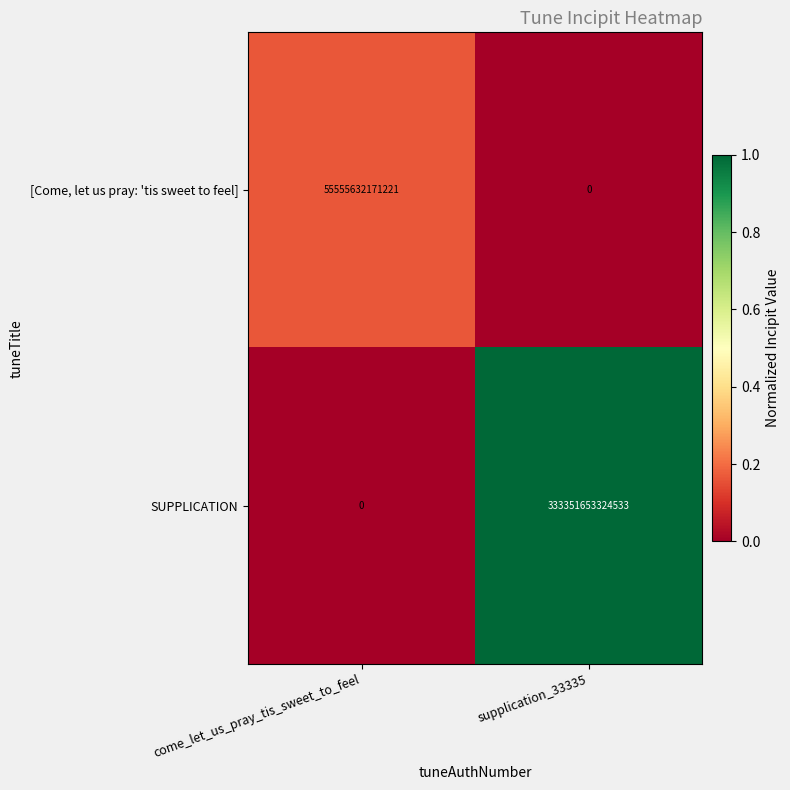

How many values in the [Come, let us pray: 'tis sweet to feel] series are below 55555632171221?

1